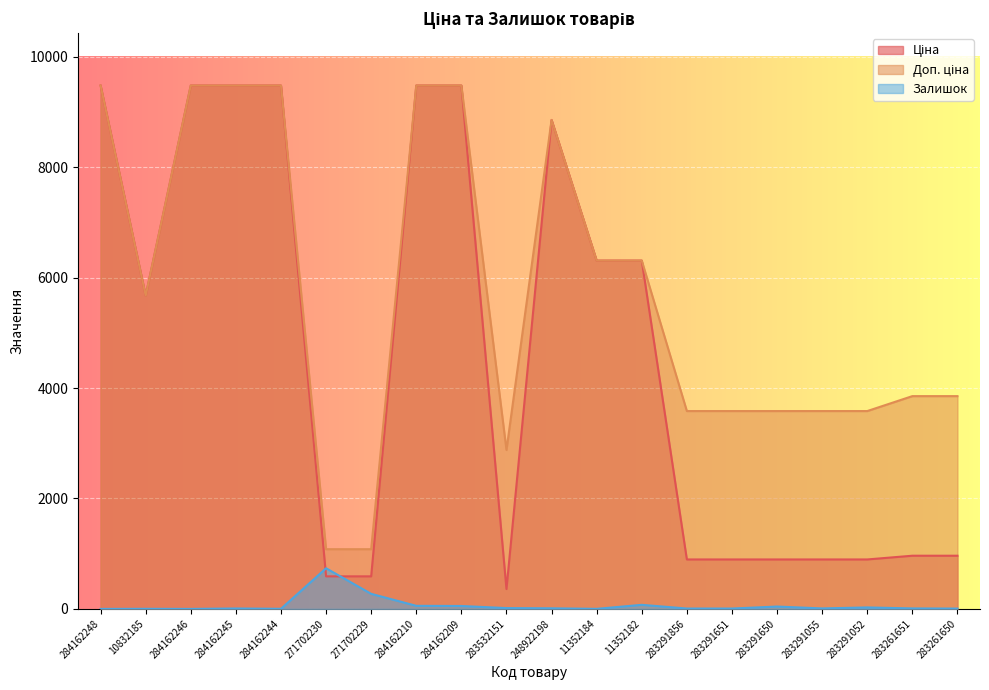

What is the label of the 11th point from the left?

248922198